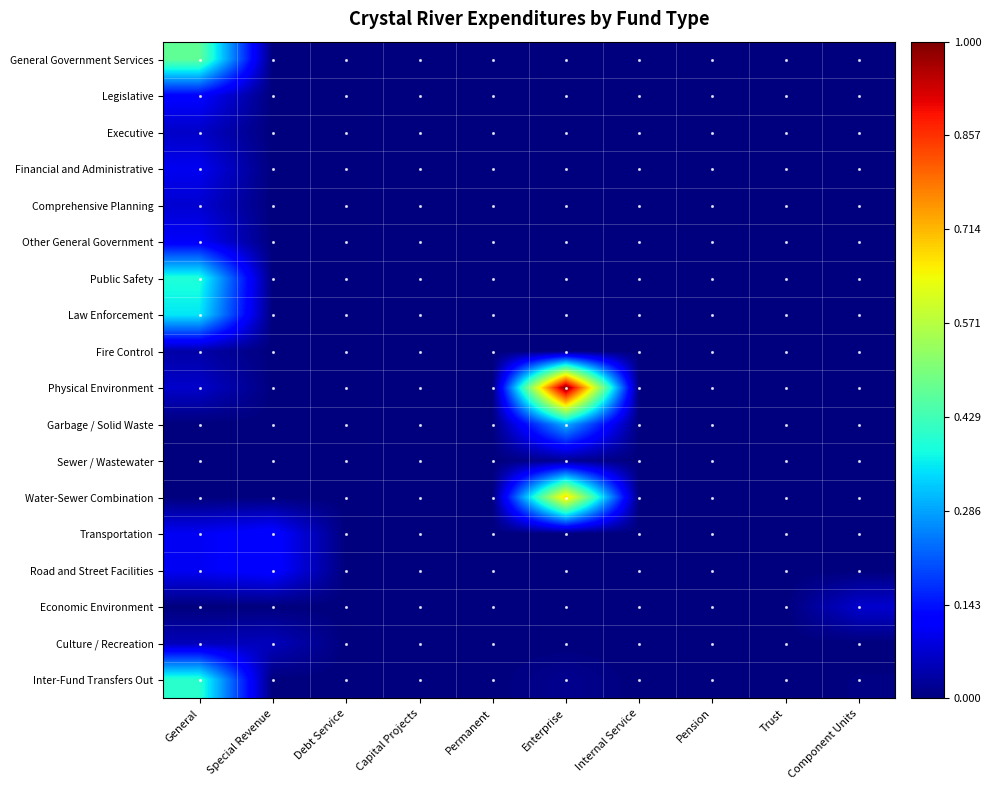

Which label corresponds to the smallest value in the chart?

Special Revenue